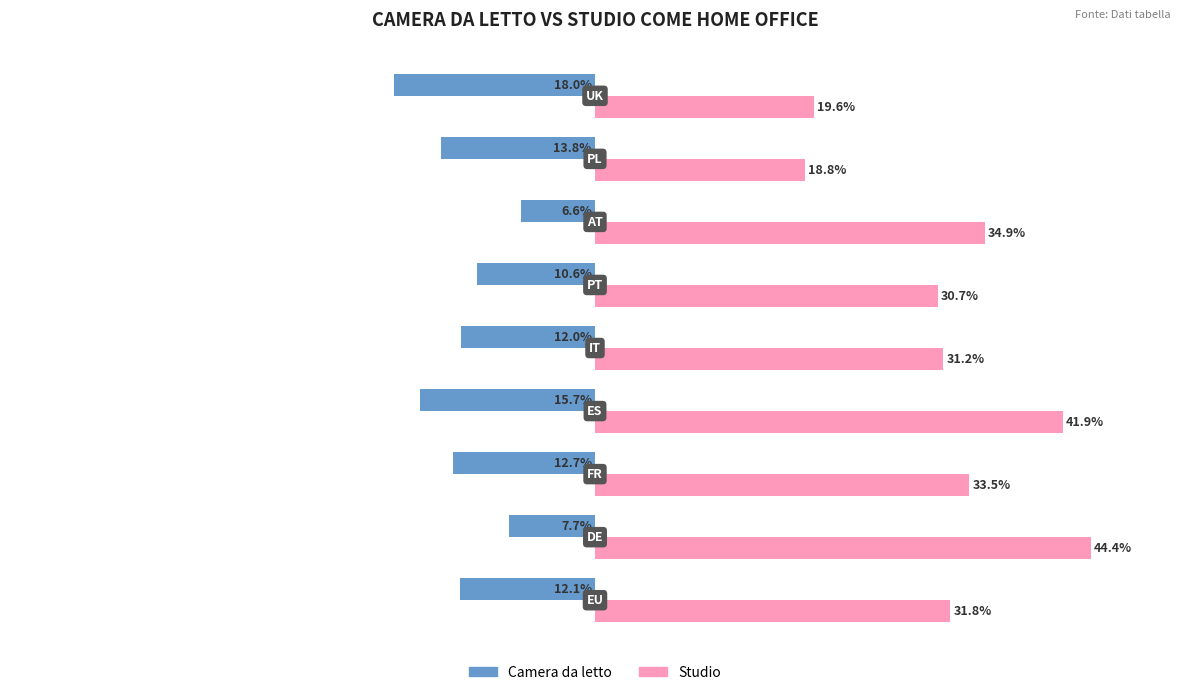

Which series has the largest total across all categories?

Studio